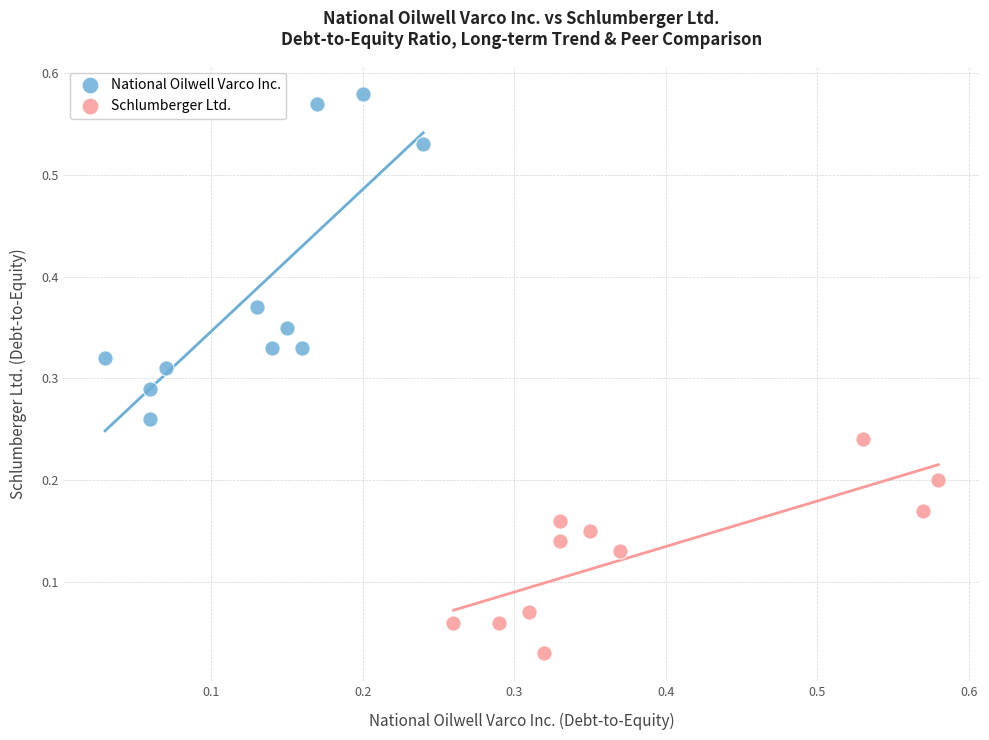

Which series contains the lowest Y value?

Schlumberger Ltd.